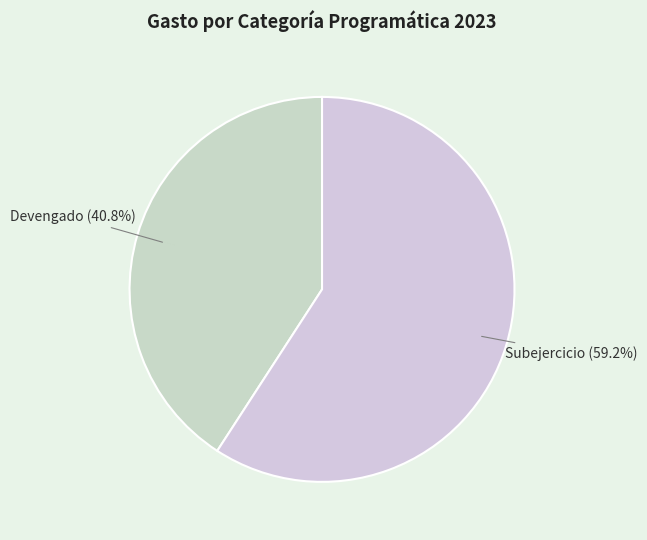

What is the total percentage of Devengado and Subejercicio?

100.0%